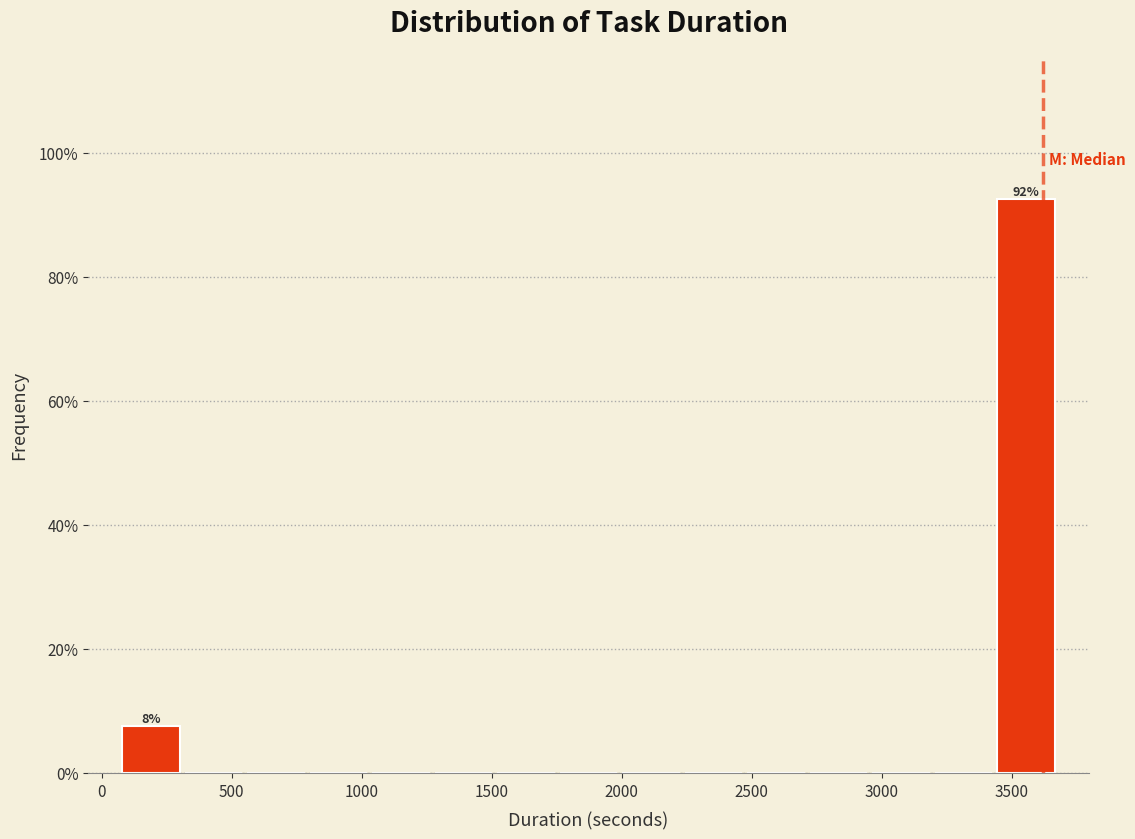

Which range on the x-axis has the tallest bar?

3450 to 3700